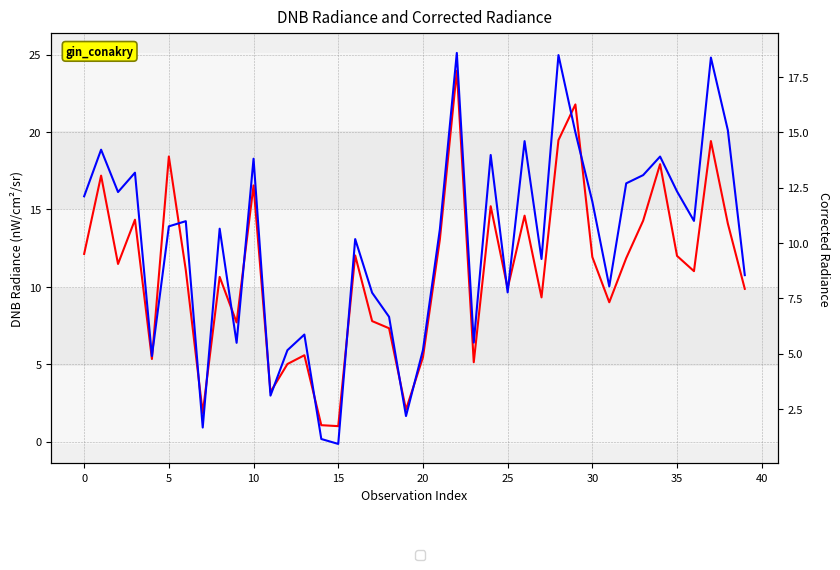

True or false: dnbrad and rade9_dnb_licorr intersect in this chart.

True